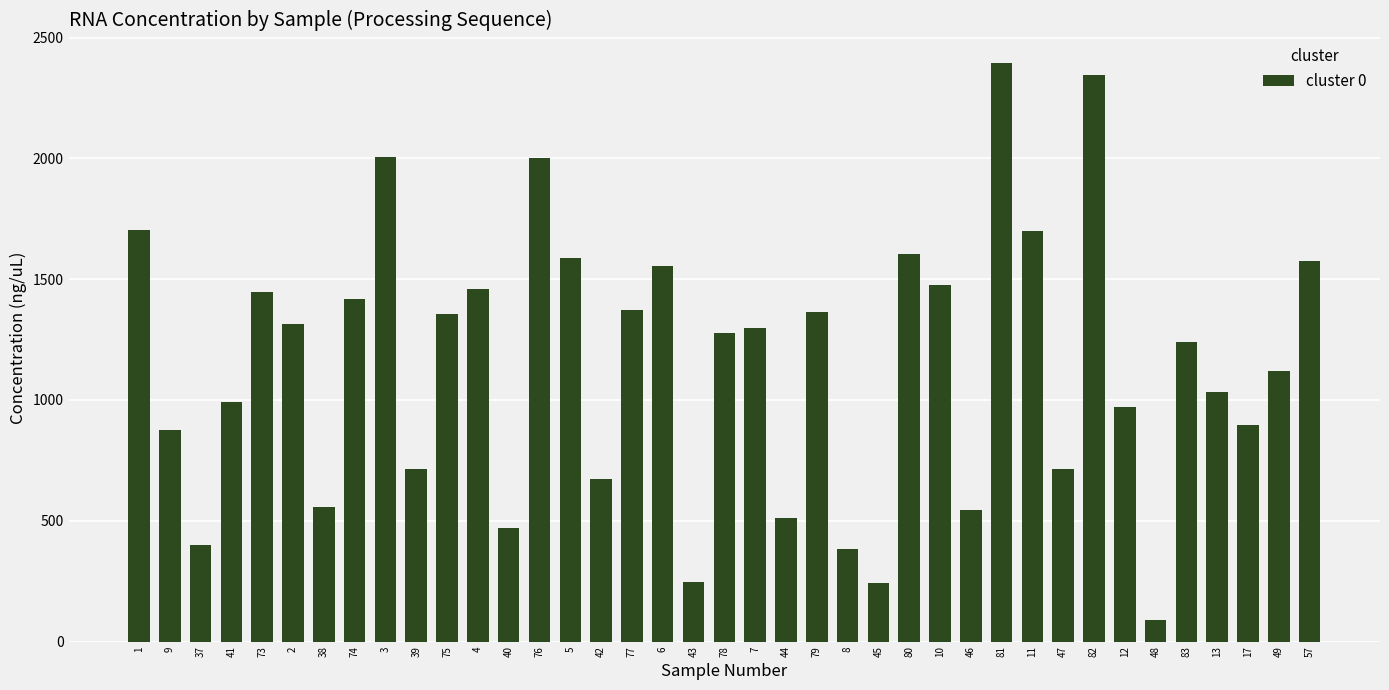

What is the label of the 32nd bar from the right?

74